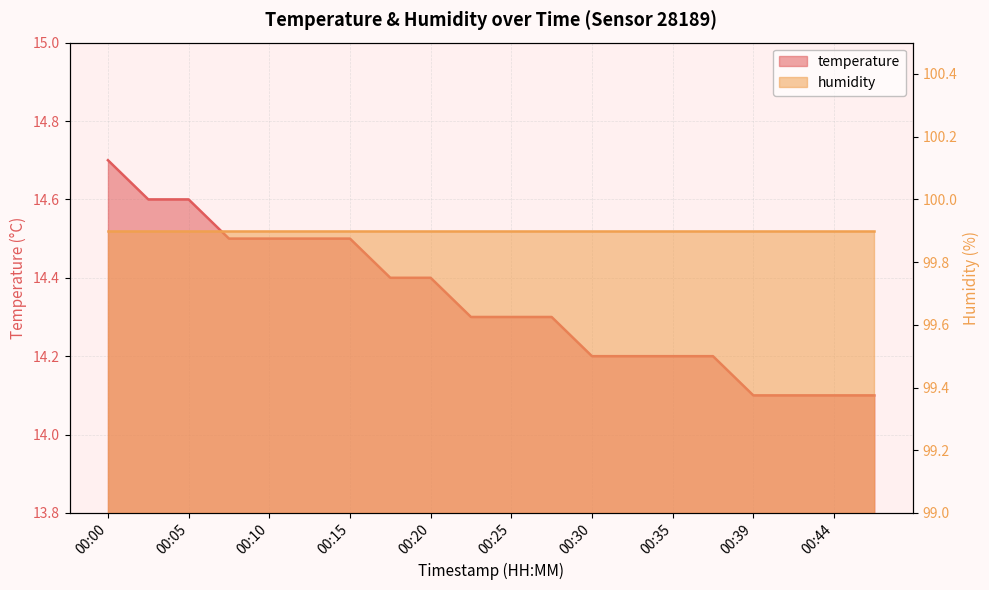

At which category does the chart reach its minimum across all series?

00:39